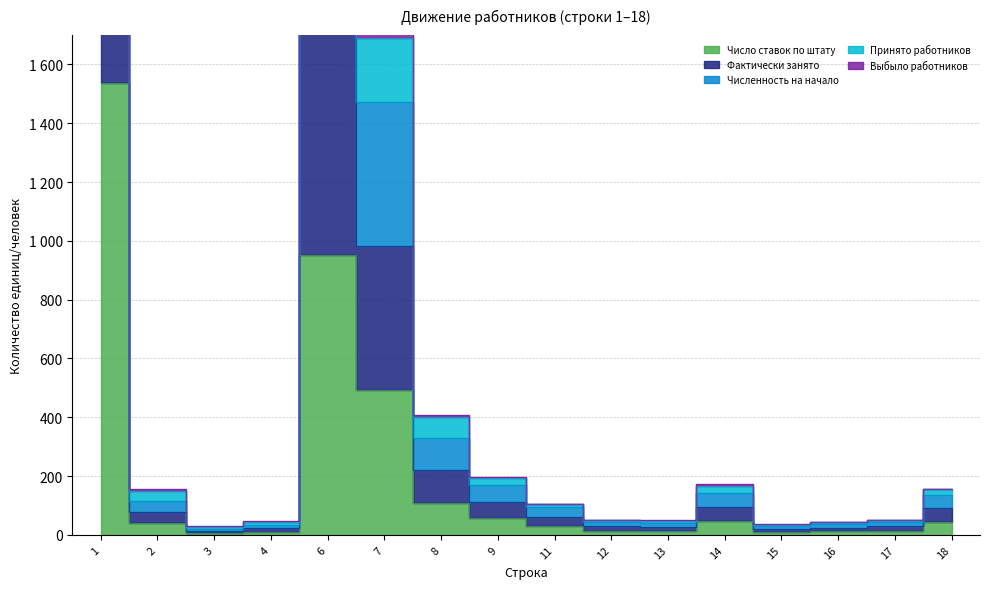

The value of Число ставок по штату at 12 is 14.9. True or false?

True